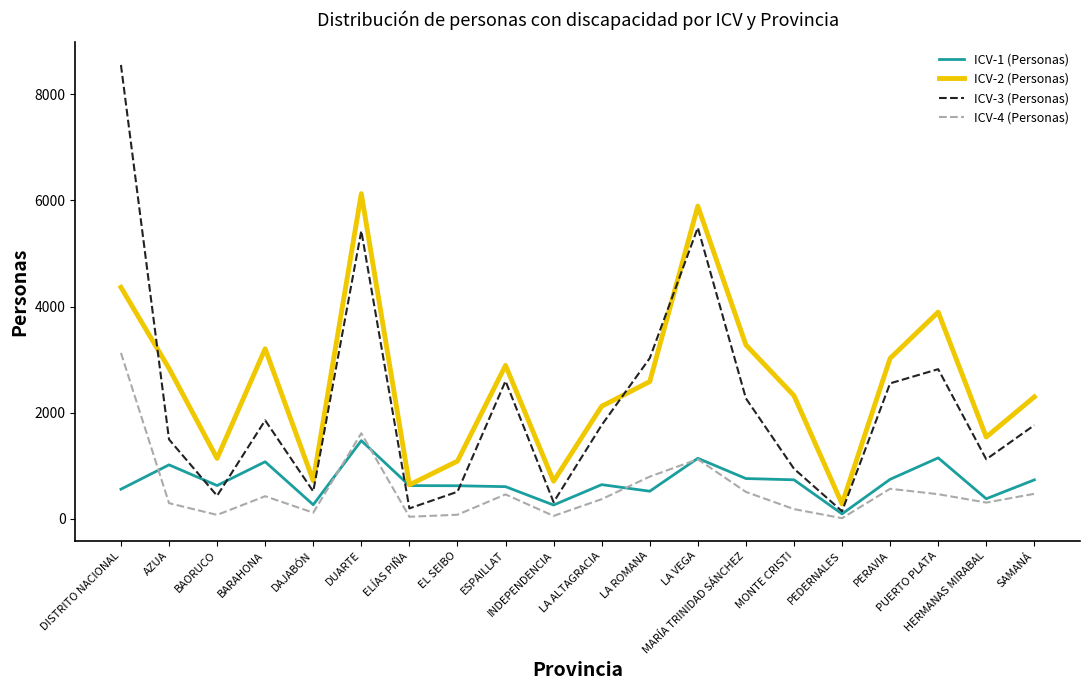

True or false: ICV-3 (Personas) has a value of 5428 at DUARTE.

True